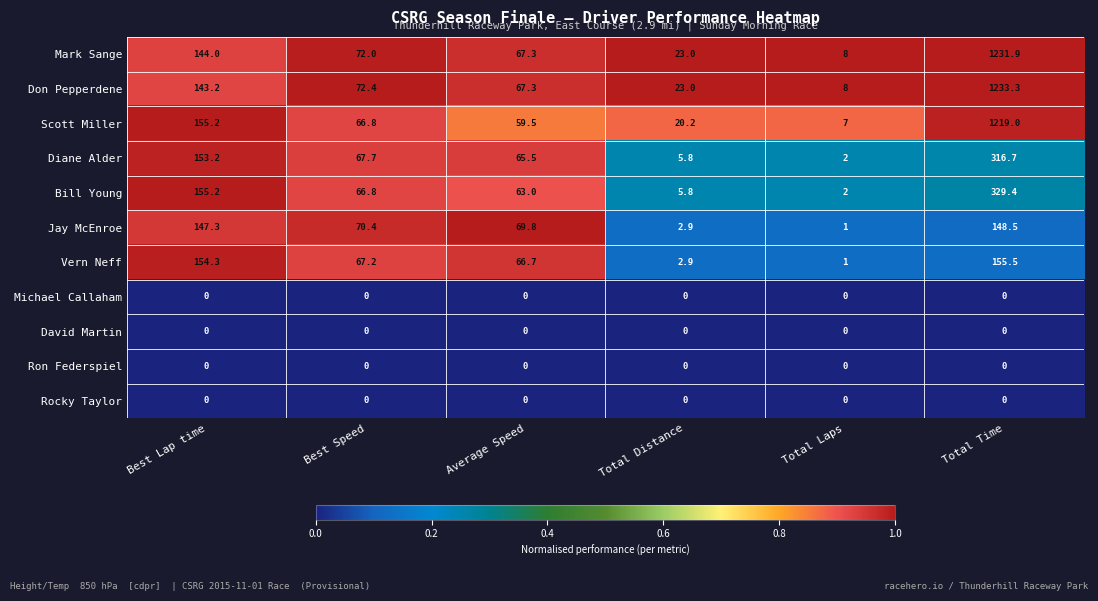

At which category is the sum across all series the highest?

Total Time